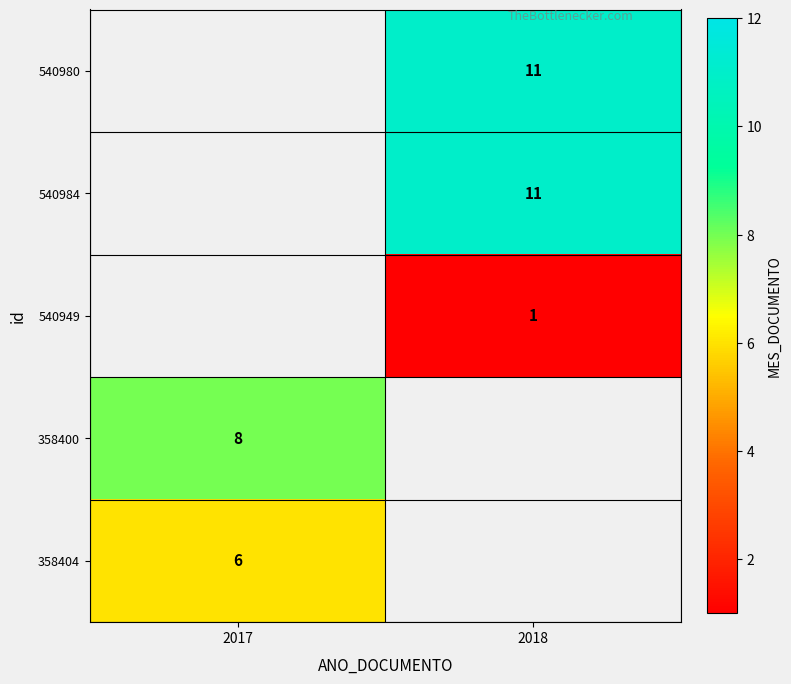

Is it true that 540980 equals 11 at 2018?

True